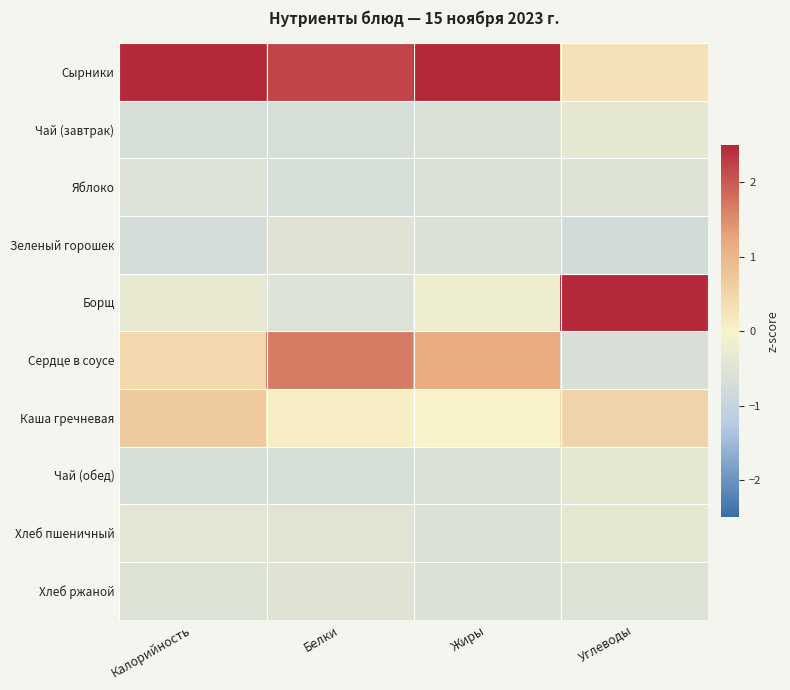

Reading left to right, list all the values displayed in this chart.

Сырники: Калорийность=2.7	Белки=2.2	Жиры=2.6	Углеводы=0.3
Чай (завтрак): Калорийность=-0.7	Белки=-0.6	Жиры=-0.6	Углеводы=-0.4
Яблоко: Калорийность=-0.5	Белки=-0.7	Жиры=-0.6	Углеводы=-0.5
Зеленый горошек: Калорийность=-0.7	Белки=-0.5	Жиры=-0.6	Углеводы=-0.7
Борщ: Калорийность=-0.3	Белки=-0.5	Жиры=-0.2	Углеводы=2.8
Сердце в соусе: Калорийность=0.4	Белки=1.7	Жиры=1.2	Углеводы=-0.6
Каша гречневая: Калорийность=0.7	Белки=0.1	Жиры=-0.0	Углеводы=0.5
Чай (обед): Калорийность=-0.7	Белки=-0.6	Жиры=-0.6	Углеводы=-0.4
Хлеб пшеничный: Калорийность=-0.4	Белки=-0.5	Жиры=-0.6	Углеводы=-0.4
Хлеб ржаной: Калорийность=-0.5	Белки=-0.5	Жиры=-0.6	Углеводы=-0.5